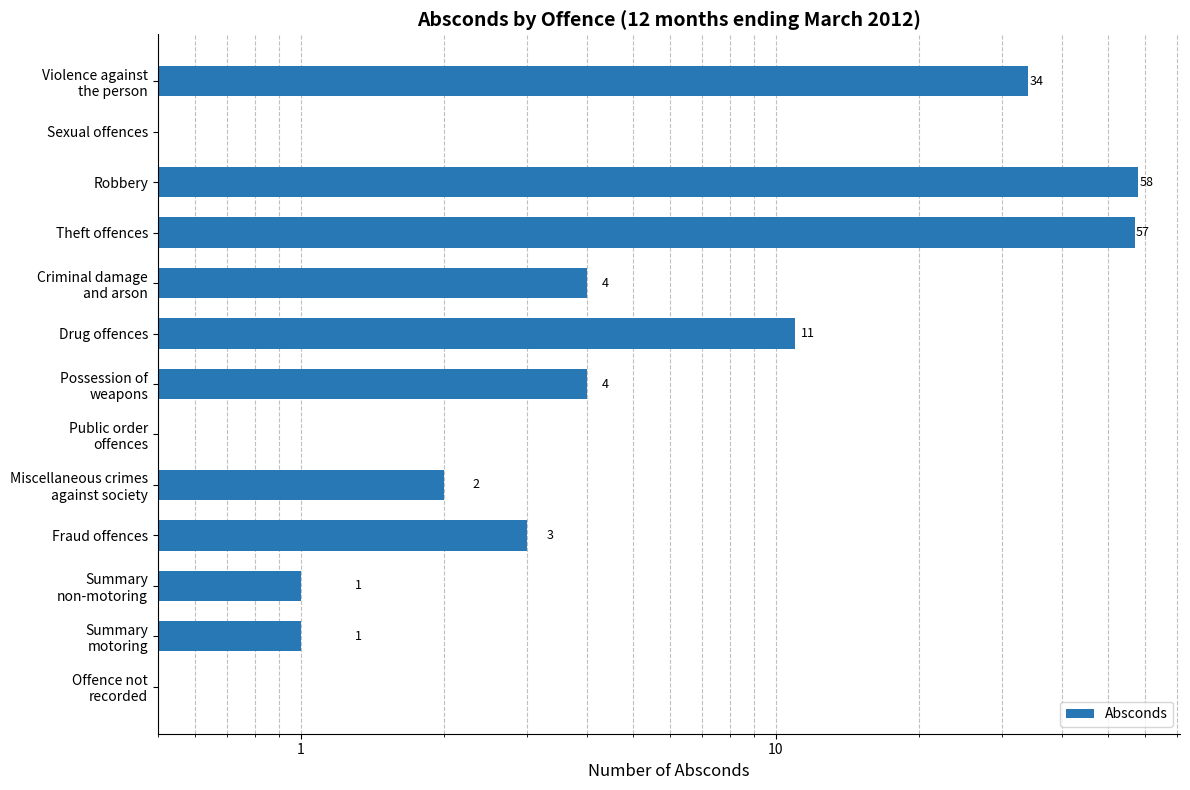

The chart shows a value of 3 at 9. True or false?

True